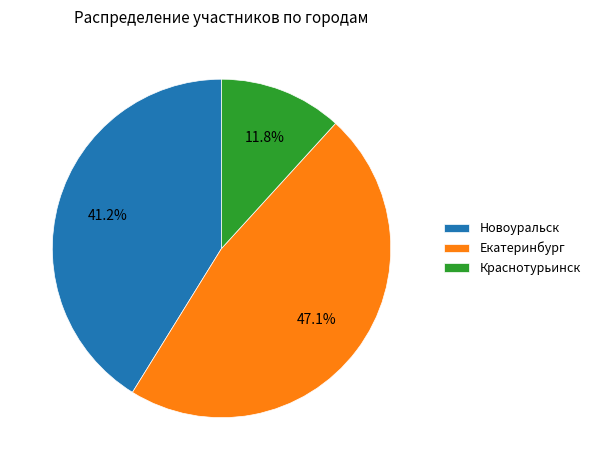

Which category has the biggest portion of the pie?

Екатеринбург